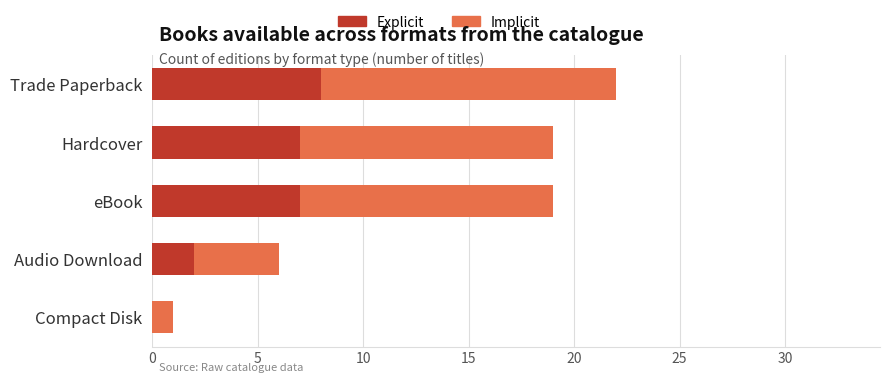

Rank the series at Compact Disk from lowest to highest value.

Explicit, Implicit